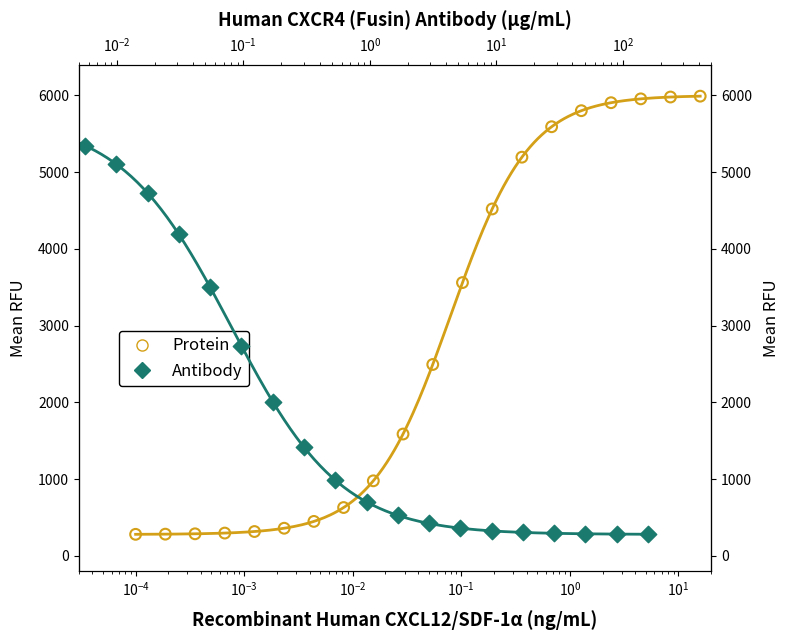

Is the value of Protein at $\mathdefault{10^{-3}}$ greater than the value of Antibody at $\mathdefault{10^{-6}}$?

No